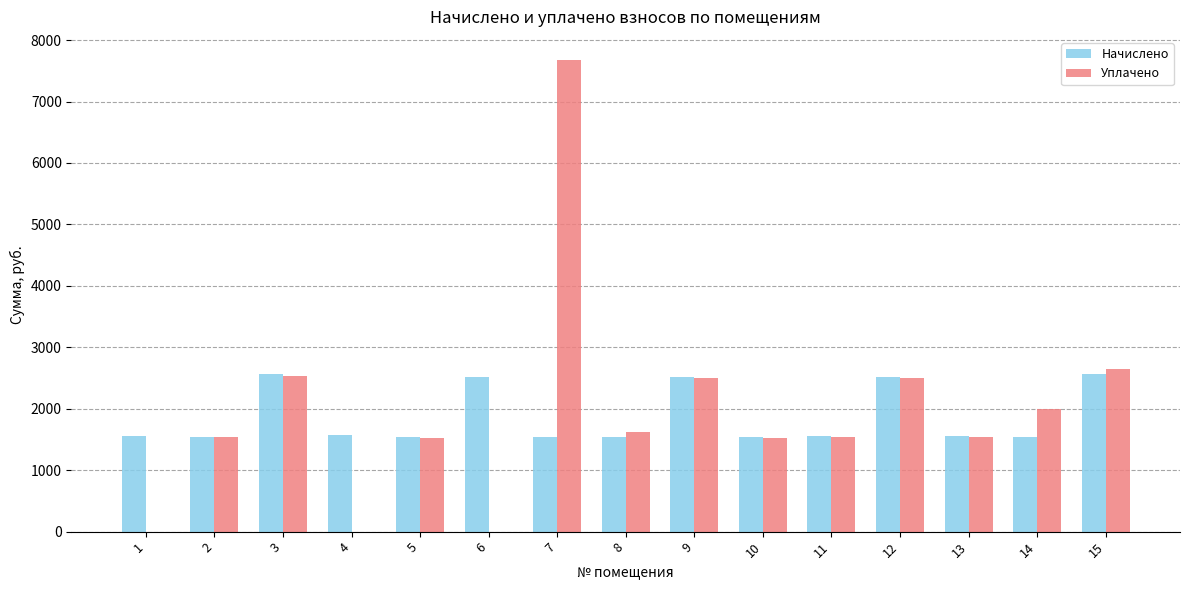

Which series has the largest total across all categories?

Уплачено